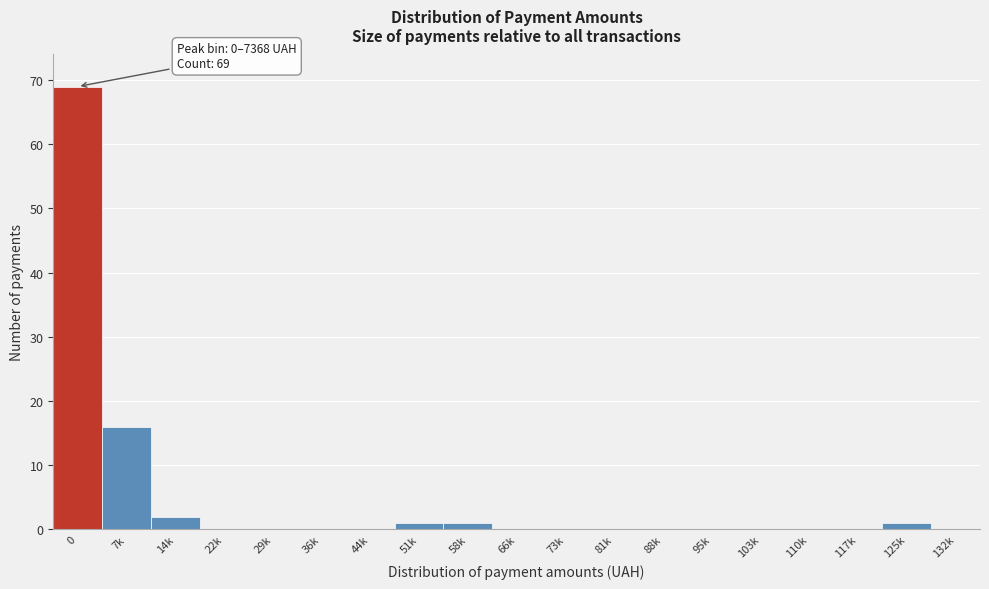

Reading left to right, transcribe all the data shown in this chart.

0=69	7k=16	14k=2	22k=0	29k=0	36k=0	44k=0	51k=1	58k=1	66k=0	73k=0	81k=0	88k=0	95k=0	103k=0	110k=0	117k=0	125k=1	132k=0